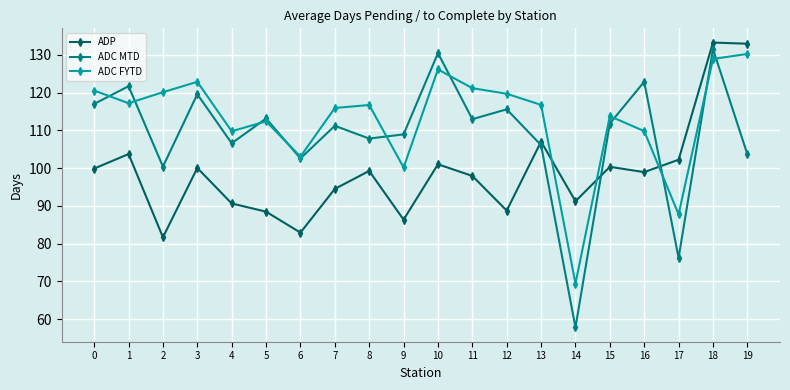

Is this an area chart (filled region under the line)?

No